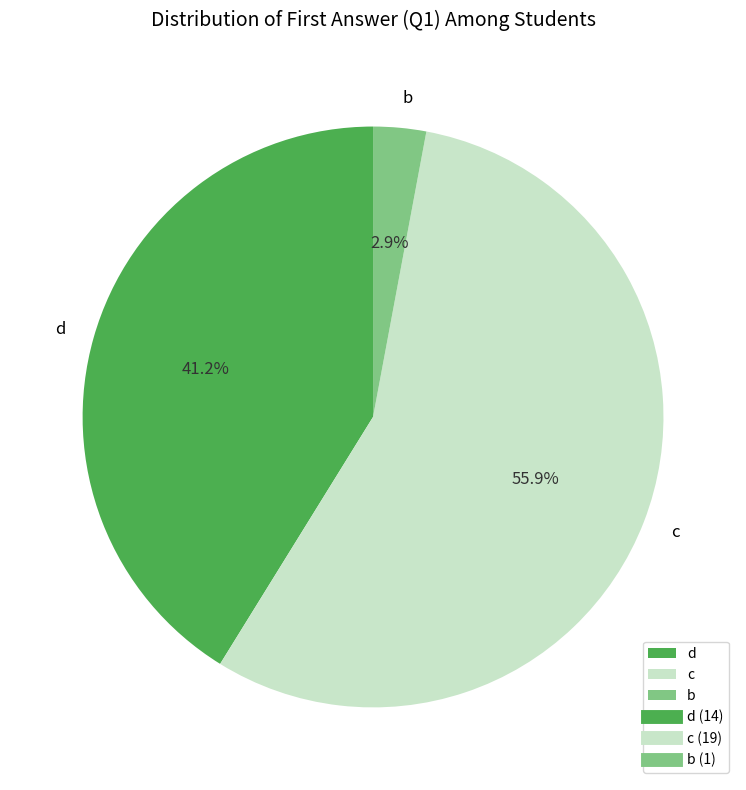

Count the number of slices in the pie.

3